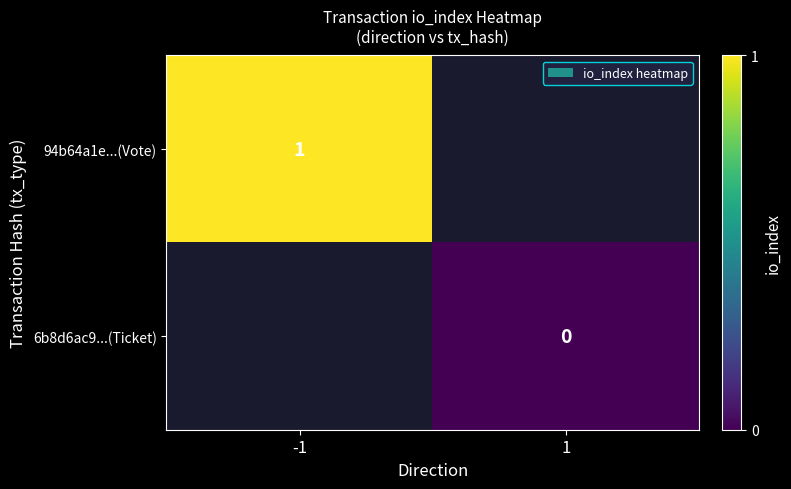

At how many categories does at least one series exceed 0?

1